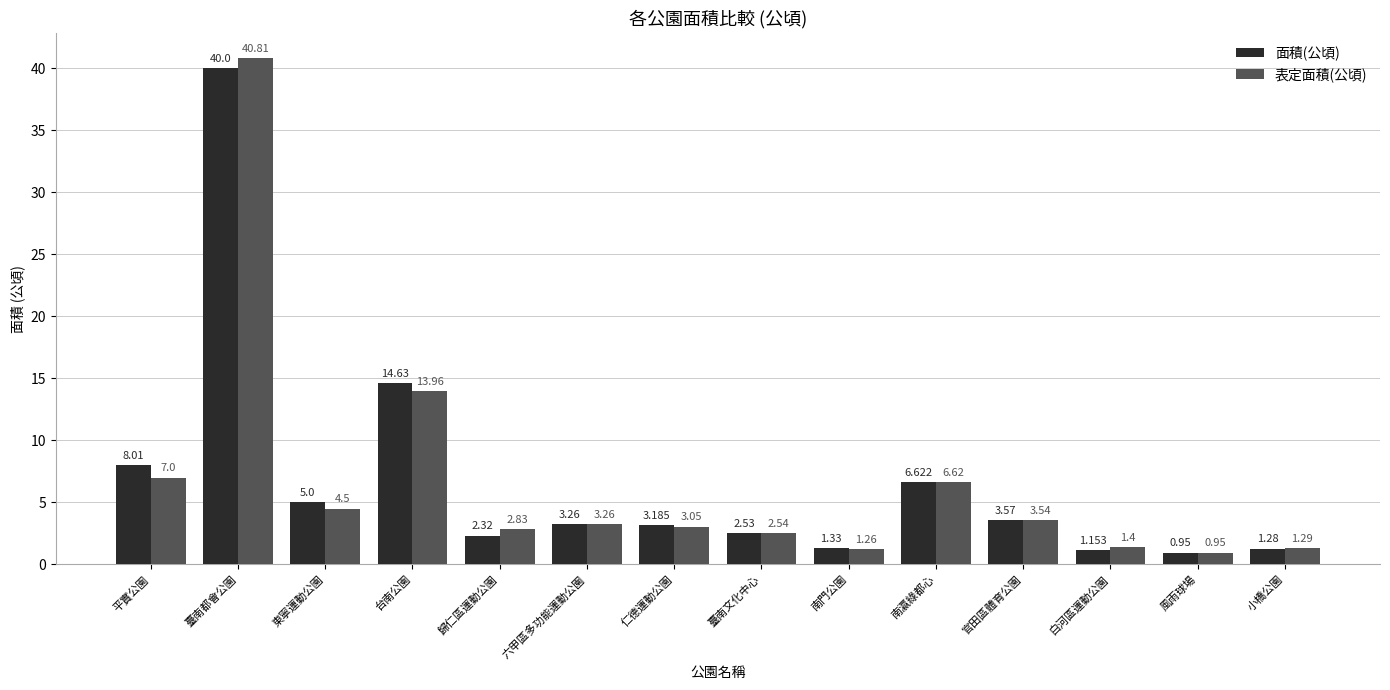

Does the chart contain stacked bars?

No